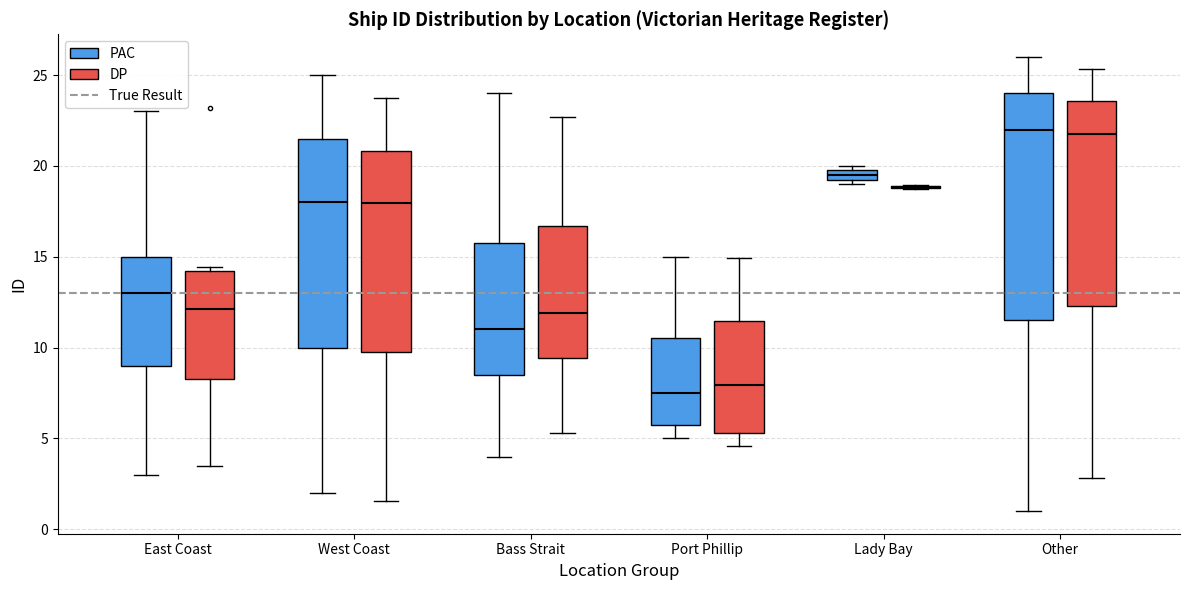

Which box is the tallest, from its lower edge to its upper edge?

Other (PAC)